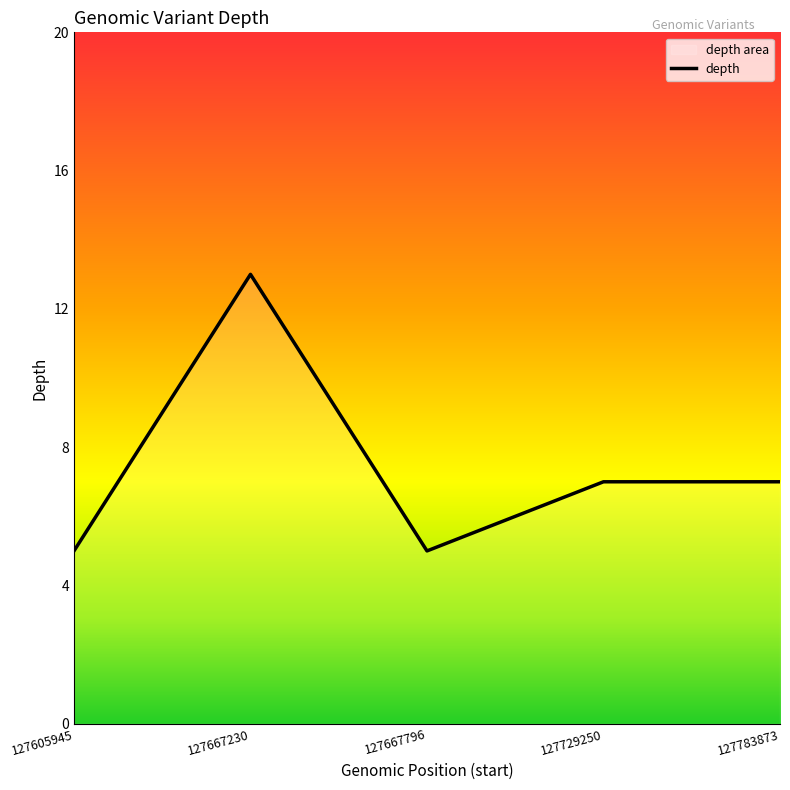

Where is the first local minimum?

127667796